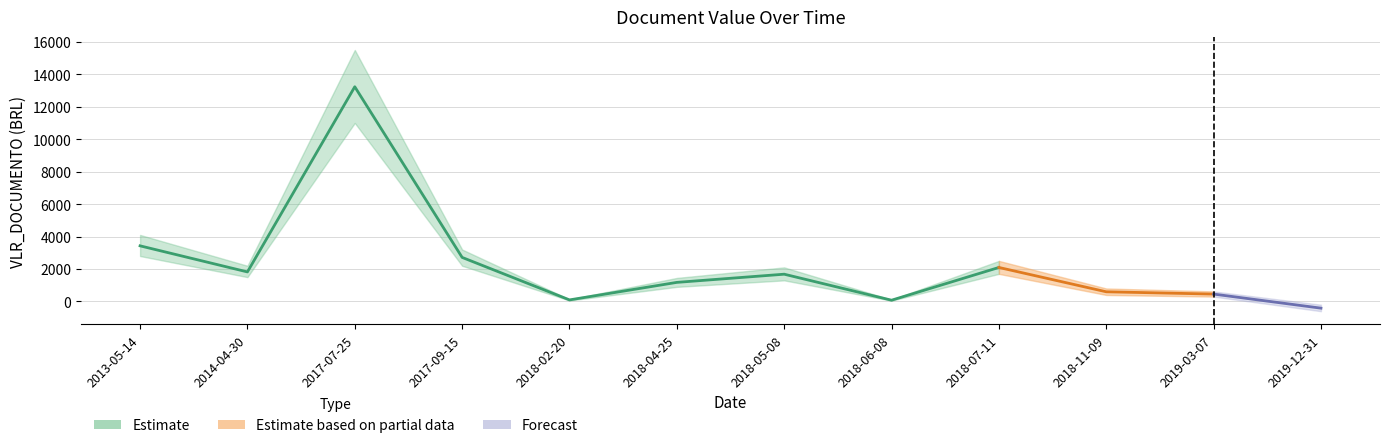

Reading left to right, transcribe all the data shown in this chart.

3428.0	1820.4	13232.0	2714.7	96.0	1175.7	1680.0	77.5	2095.2	596.0	454.5	-412.6